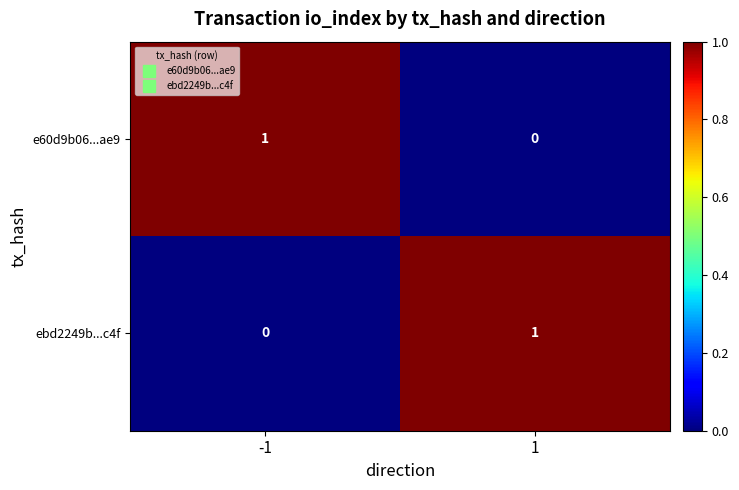

The ebd2249b...c4f series shows 0 at -1. True or false?

True